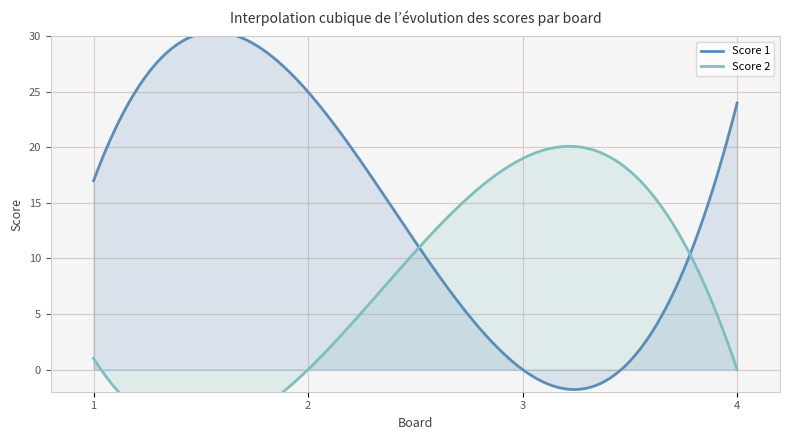

What is the value of the Score 1 point at the 4th from the left?

24